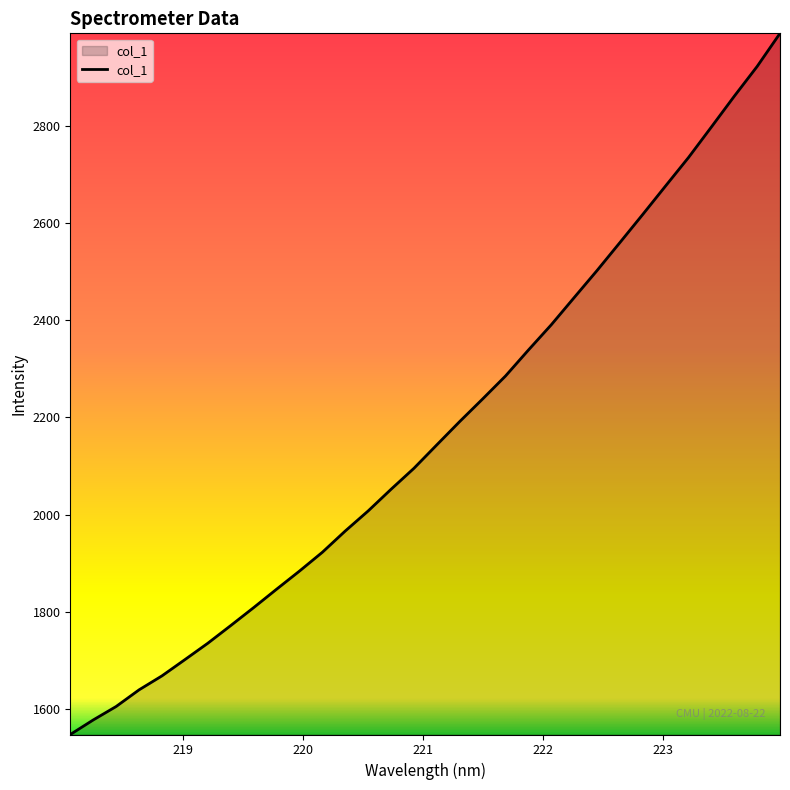

How many categories are shown in the chart?

32